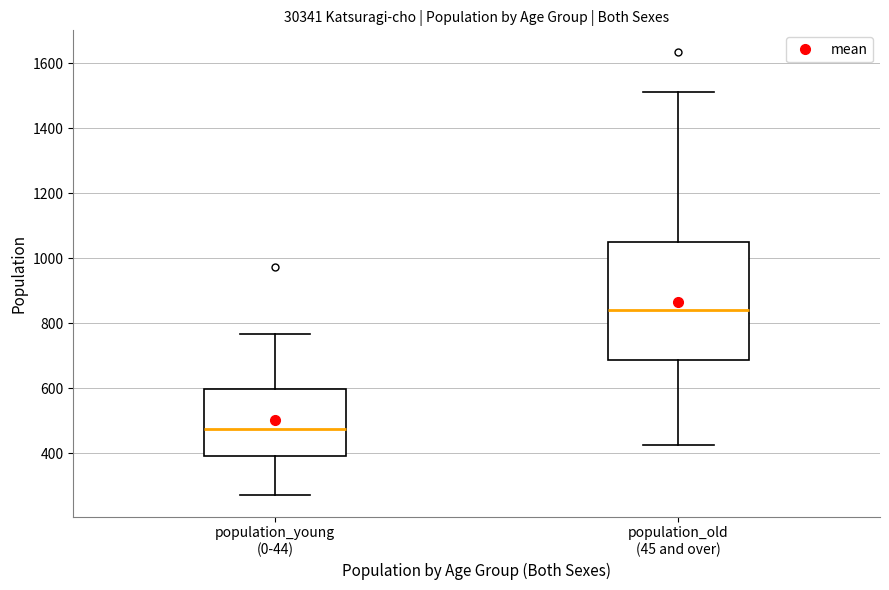

Which box is the tallest, from its lower edge to its upper edge?

population_old (45 and over)